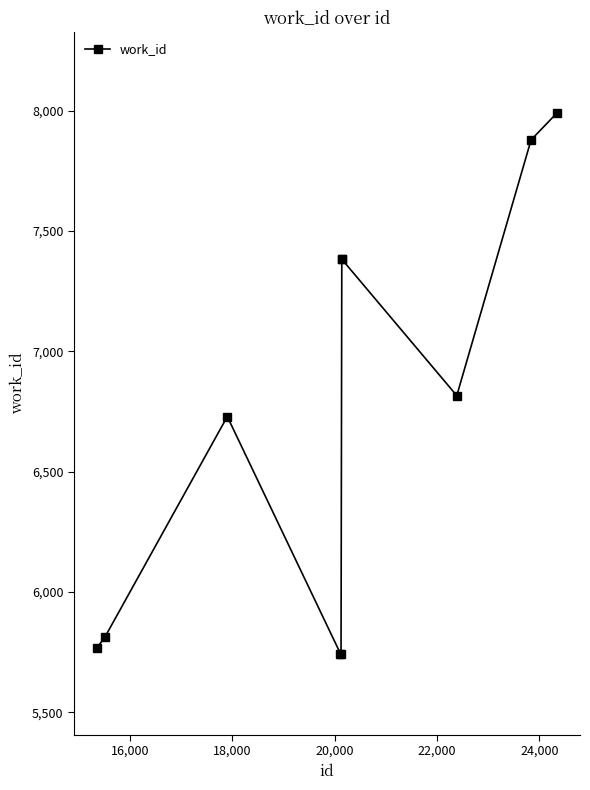

How many distinct data groups are displayed?

1